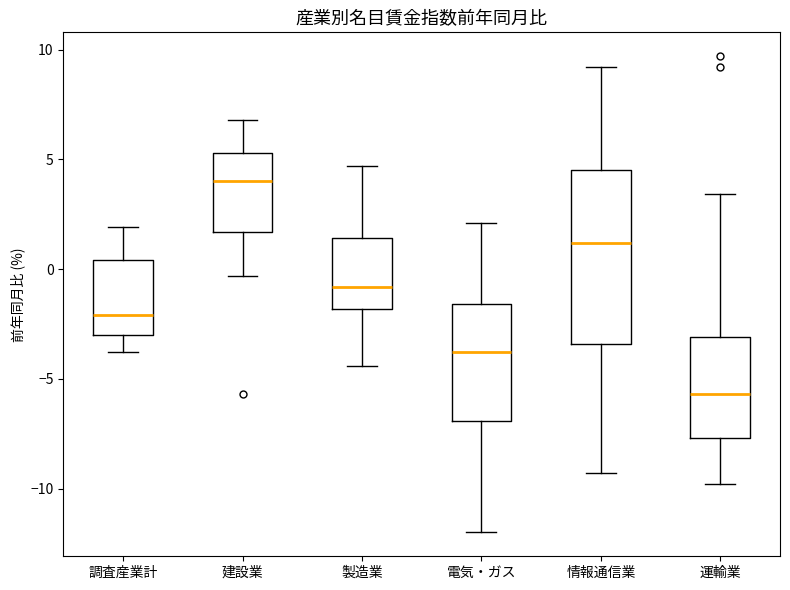

Reading left to right, read every box against the y-axis: the position of its median line, the range the box covers, and the ends of its whiskers. The values are not printed on the chart, so give them approximately, as read against the axis.

調査産業計: median -2.0, box -3.0 to 0.5, whiskers -4.0 to 2.0
建設業: median 4.0, box 1.5 to 5.5, whiskers -0.5 to 7.0
製造業: median -1.0, box -2.0 to 1.5, whiskers -4.5 to 4.5
電気・ガス: median -4.0, box -7.0 to -1.5, whiskers -12.0 to 2.0
情報通信業: median 1.0, box -3.5 to 4.5, whiskers -9.5 to 9.0
運輸業: median -5.5, box -7.5 to -3.0, whiskers -10.0 to 3.5